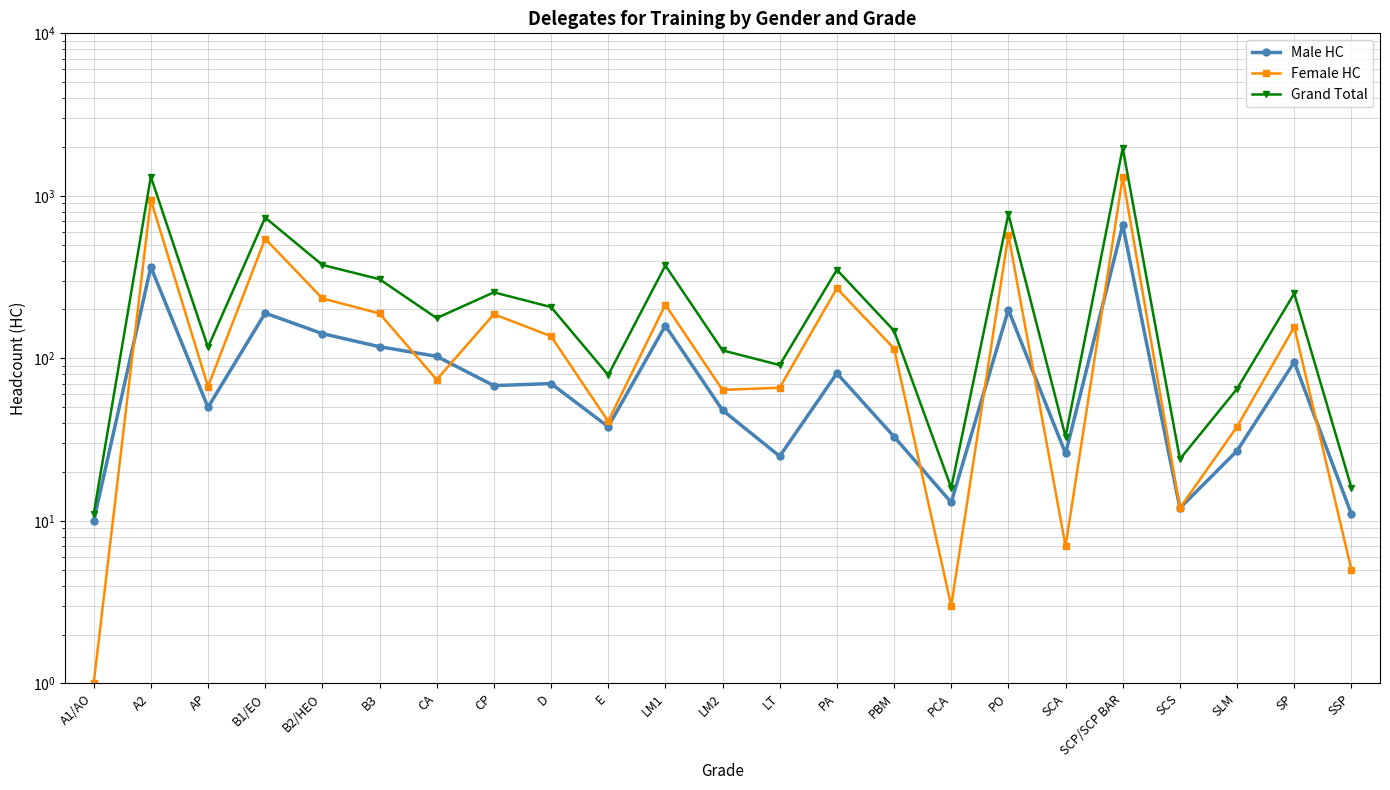

How many values in the Female HC series are below 115?

11